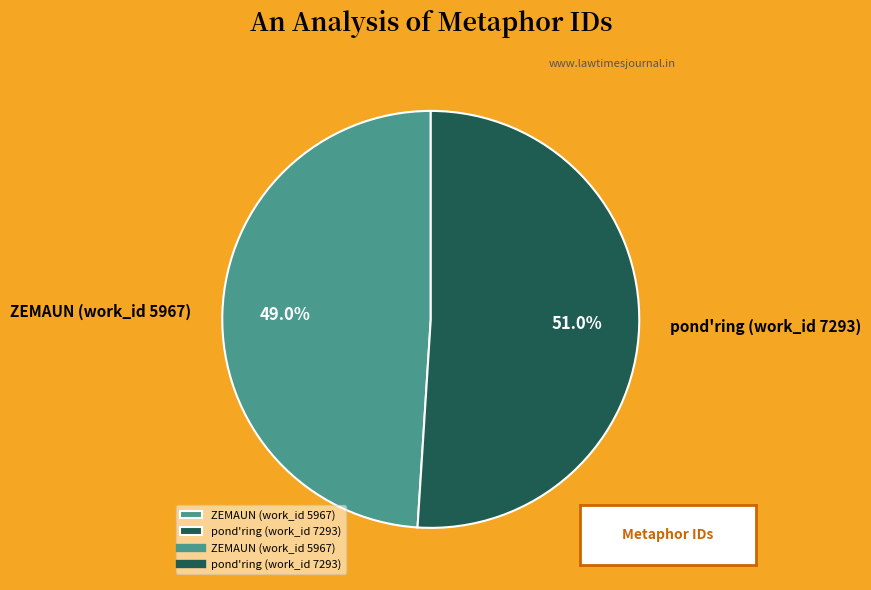

Rank the categories by value from highest to lowest.

pond'ring (work_id 7293), ZEMAUN (work_id 5967)